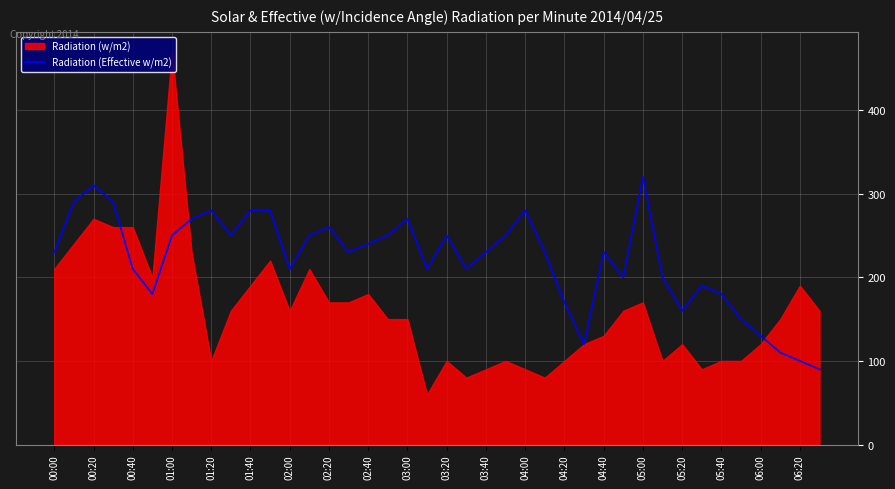

The Radiation (Effective w/m2) series shows 280.0 at 04:00. True or false?

True